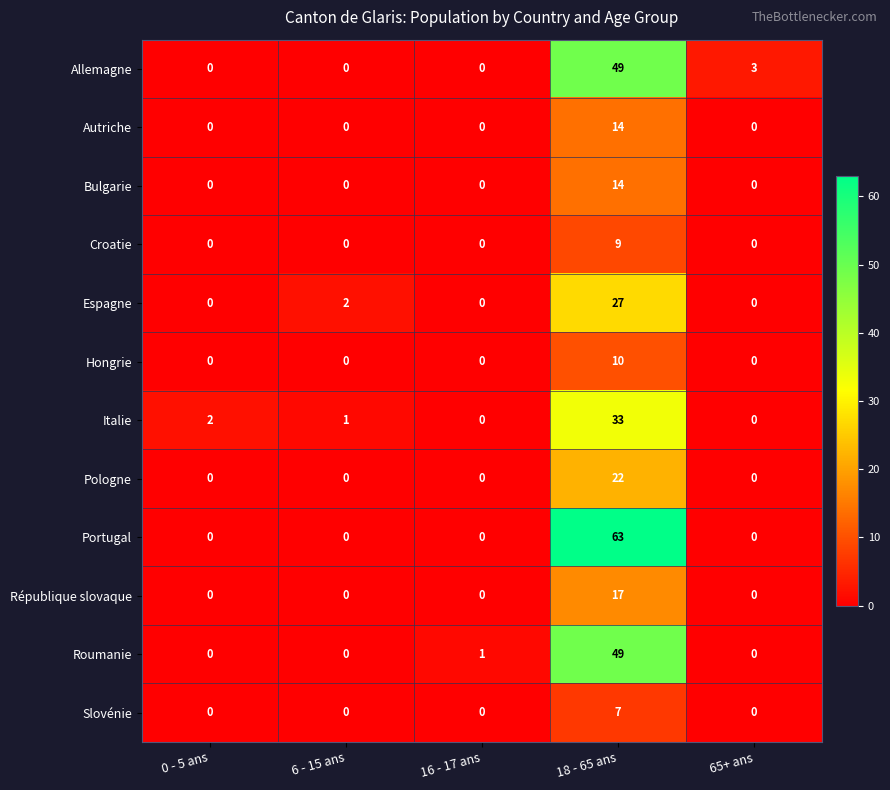

True or false: Autriche has a value of 20 at 18 - 65 ans.

False